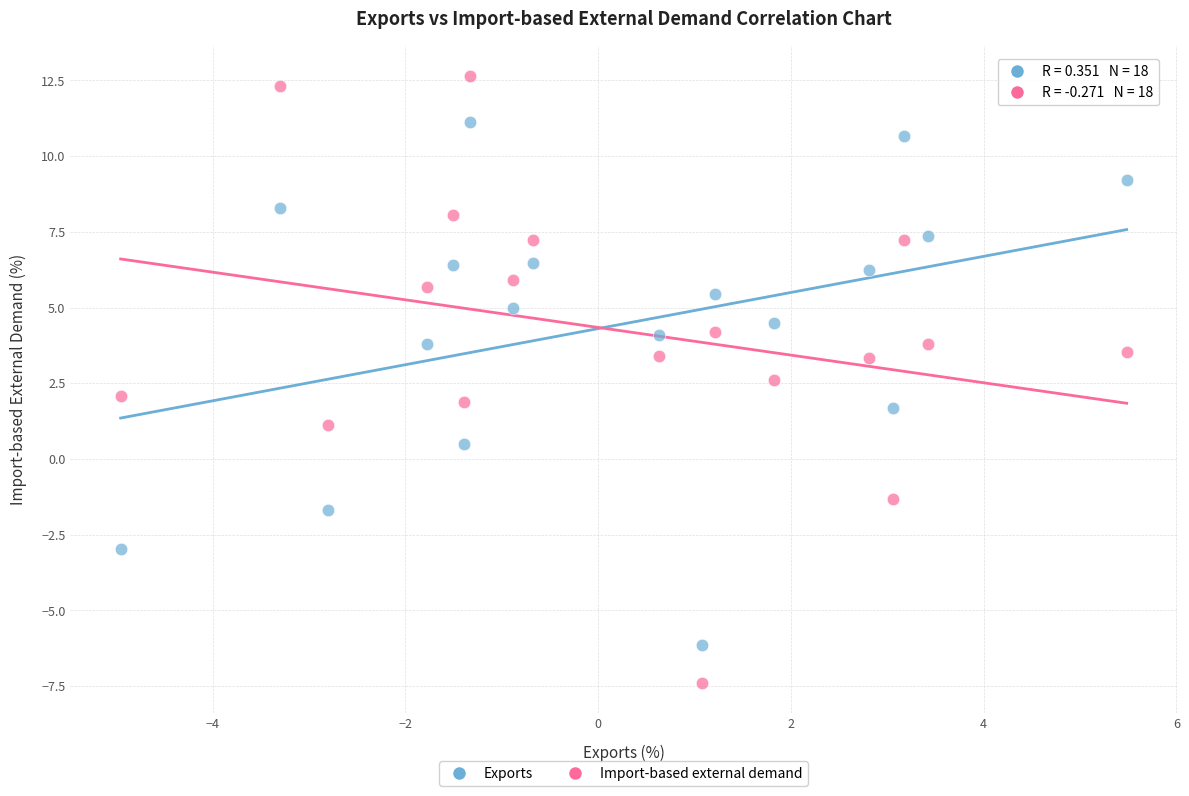

What are all the series names shown in the legend?

Exports, Import-based external demand